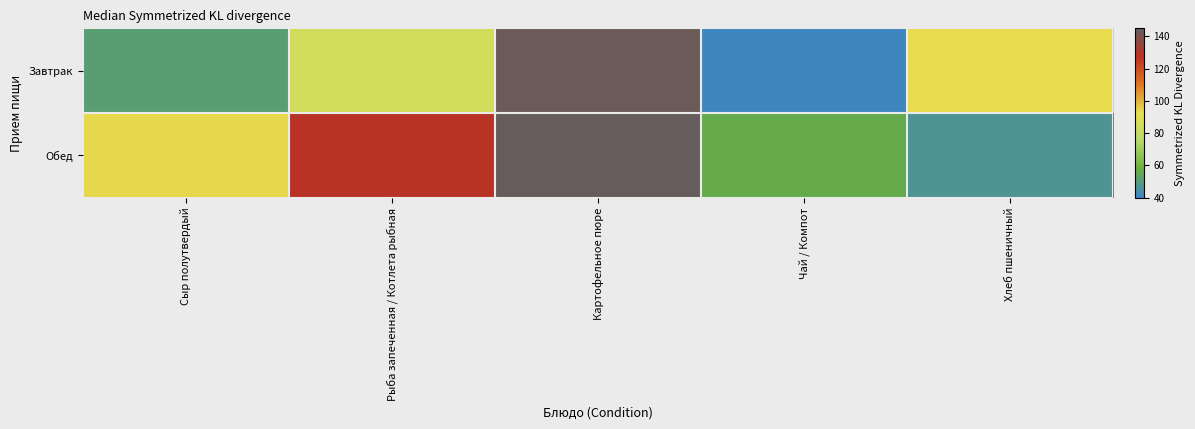

Reading right to left, list all the values displayed in this chart.

Завтрак: Хлеб пшеничный=93.0	Чай / Компот=40.9	Картофельное пюре=142.8	Рыба запеченная / Котлета рыбная=84.9	Сыр полутвердый=50.9
Обед: Хлеб пшеничный=46.8	Чай / Компот=55.9	Картофельное пюре=143.6	Рыба запеченная / Котлета рыбная=128.6	Сыр полутвердый=93.8